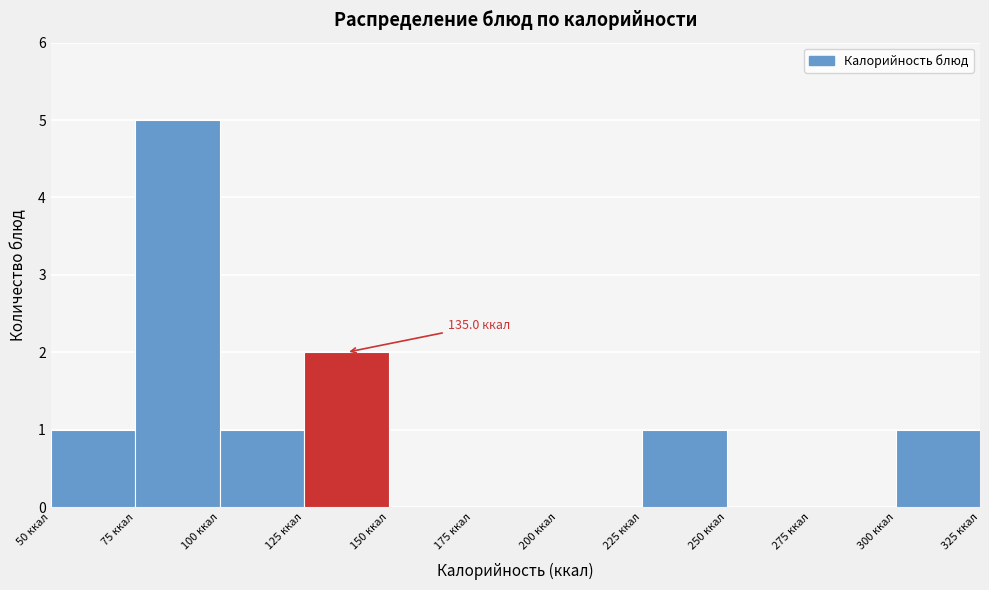

Over which range of the x-axis is the bar tallest?

75 to 100